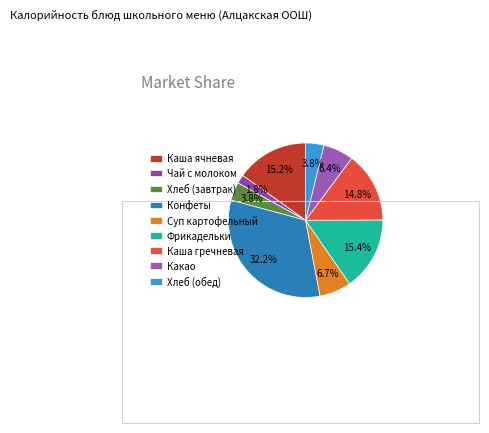

How many segments does this pie chart have?

9